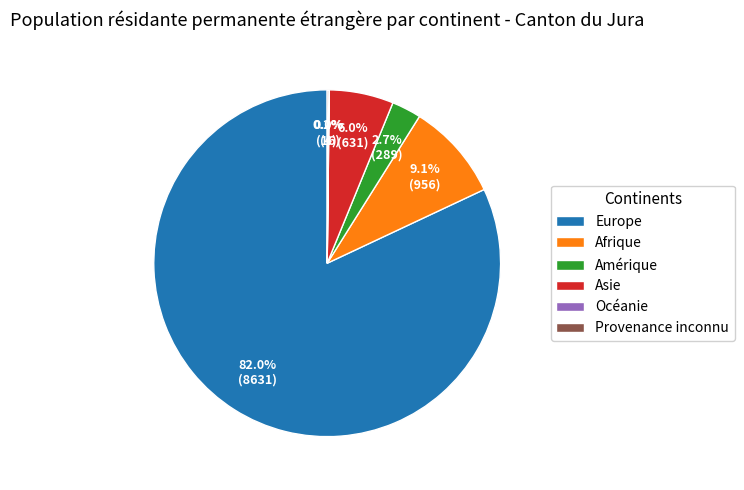

What portion of the pie excludes Asie?

94.0%